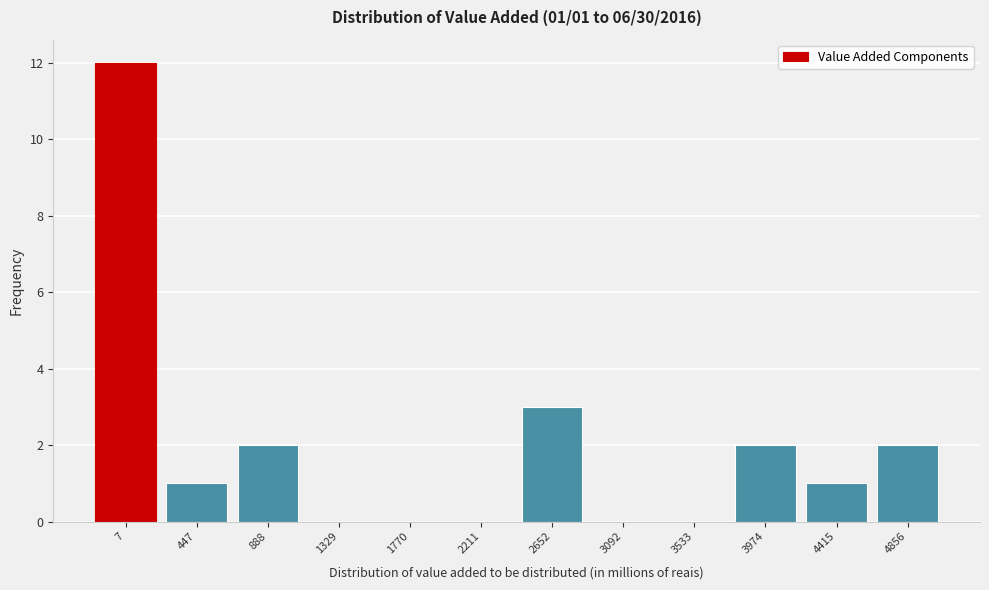

Reading left to right, list all the values displayed in this chart.

7=12	447=1	888=2	1329=0	1770=0	2211=0	2652=3	3092=0	3533=0	3974=2	4415=1	4856=2